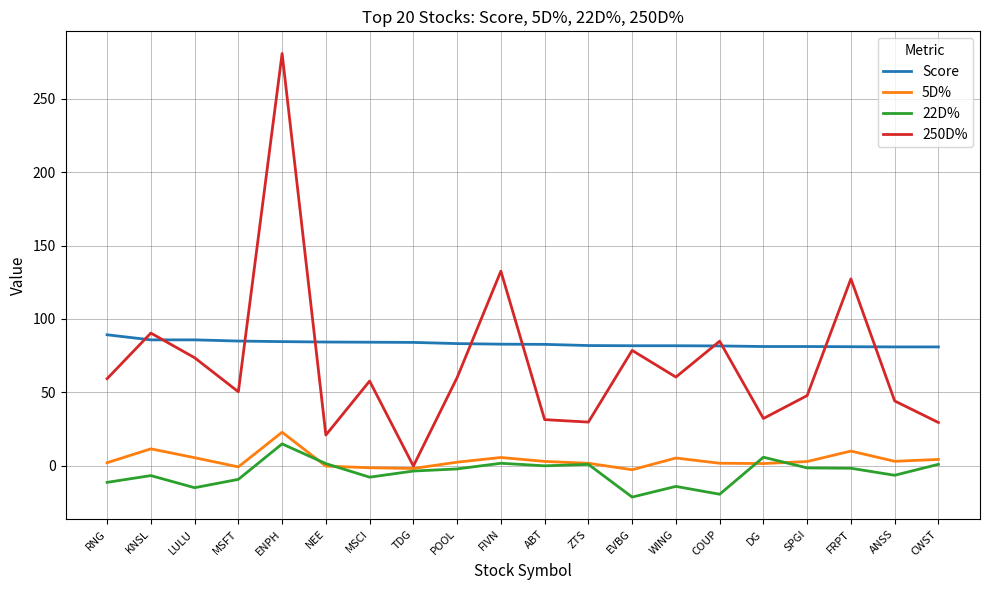

Where does the 5D% series first go above 2?

RNG